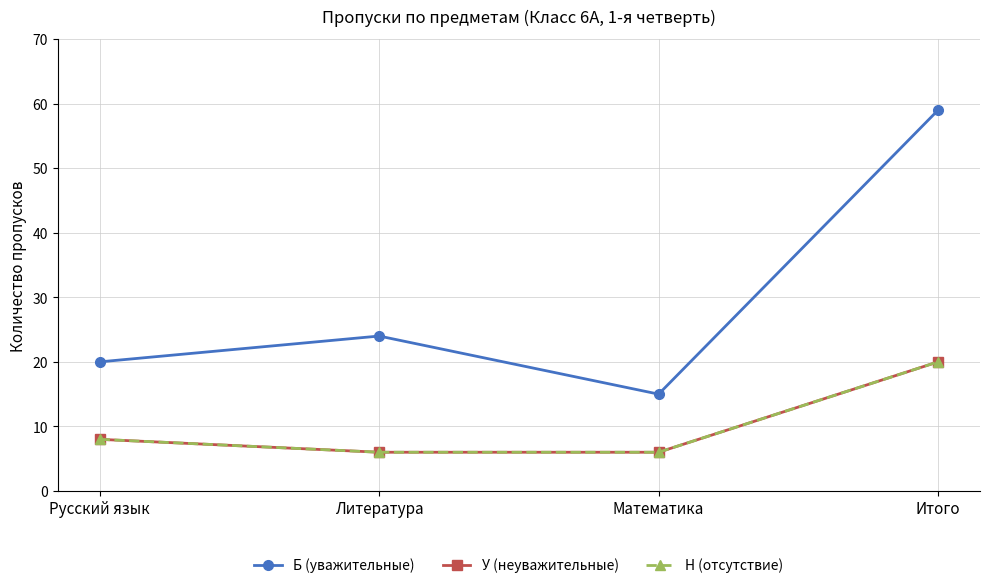

Reading left to right, transcribe all the data shown in this chart.

Б (уважительные): 20	24	15	59
У (неуважительные): 8	6	6	20
Н (отсутствие): 8	6	6	20